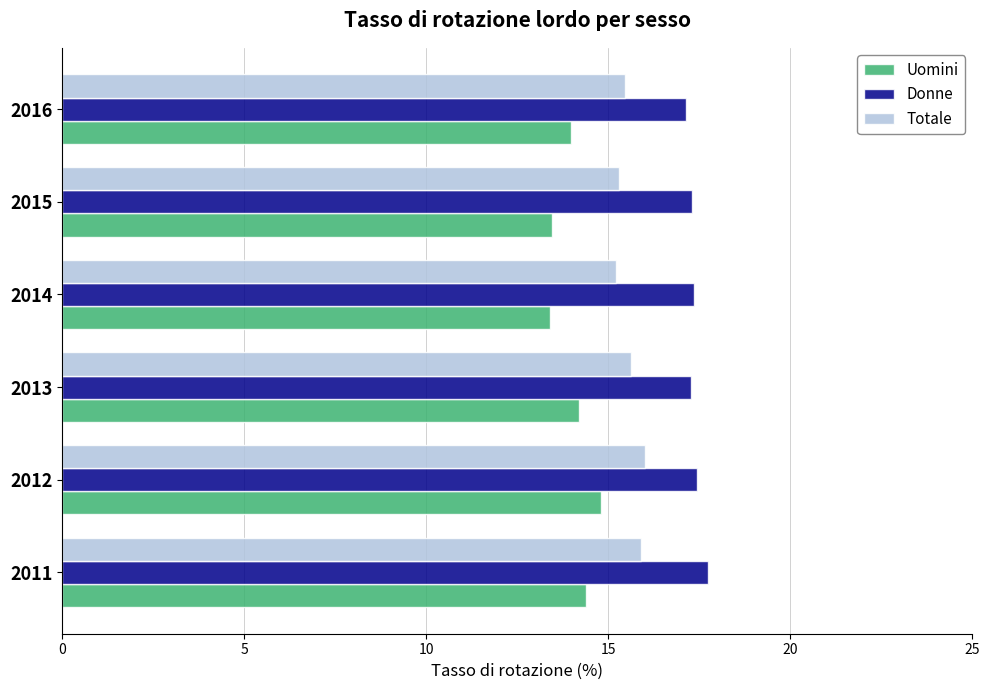

Rank the series by their maximum value, from lowest to highest.

Uomini, Totale, Donne